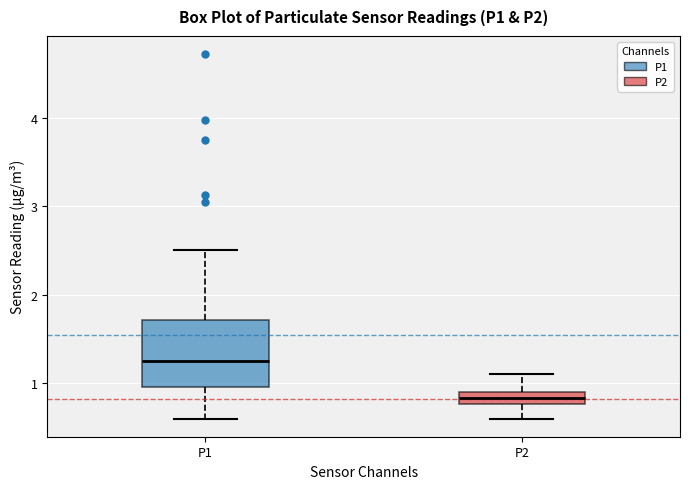

Where does the lower whisker of the box for P2 end on the y-axis? The values are not printed on the chart, so give them approximately, as read against the axis.

0.6